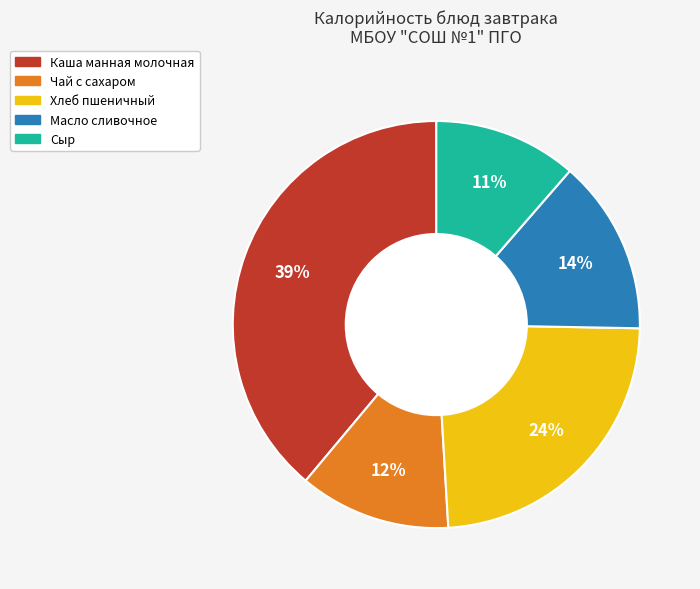

Is it true that Каша манная молочная is 47% of the pie?

False